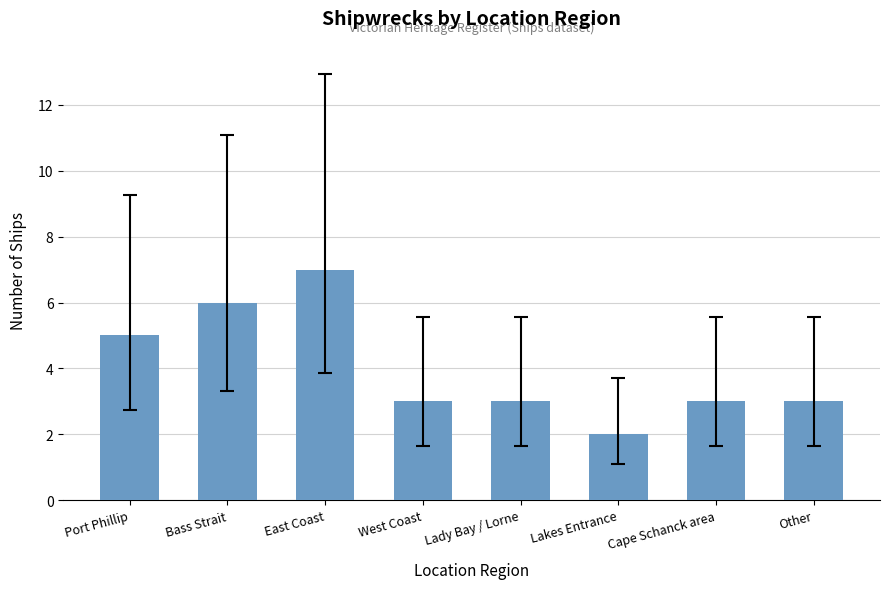

Does the chart contain any negative values?

No